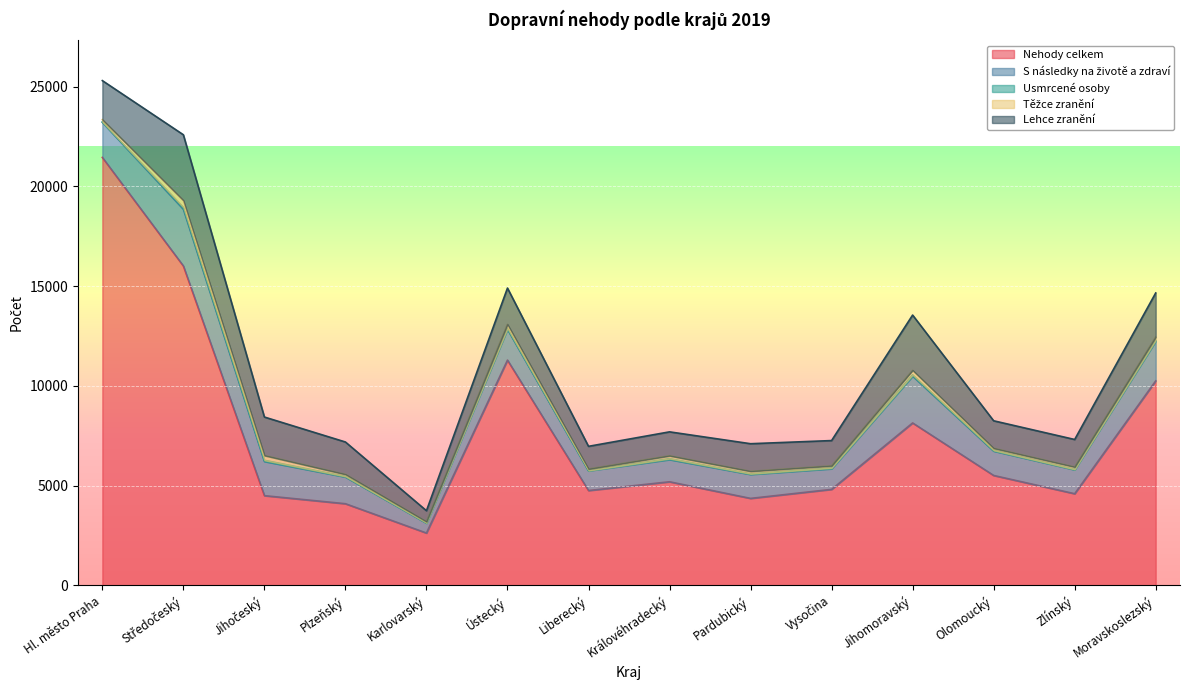

The Nehody celkem series shows 10250 at Moravskoslezský. True or false?

True